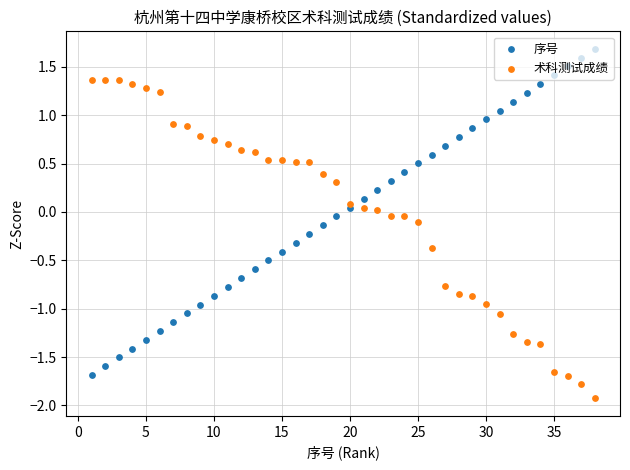

Which series has the largest total across all categories?

术科测试成绩